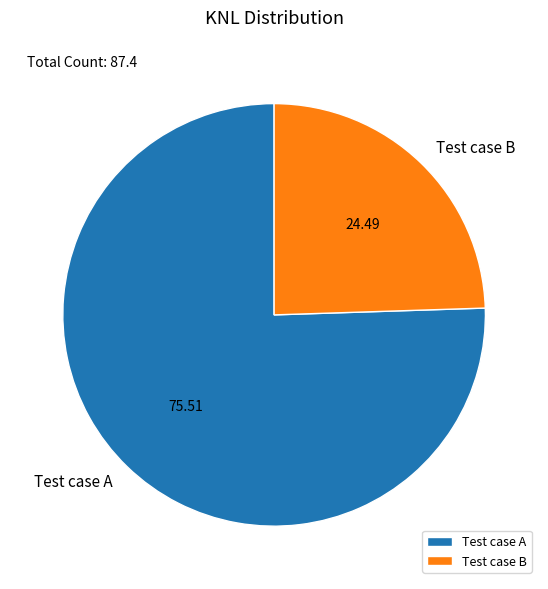

Which category has the biggest portion of the pie?

Test case A